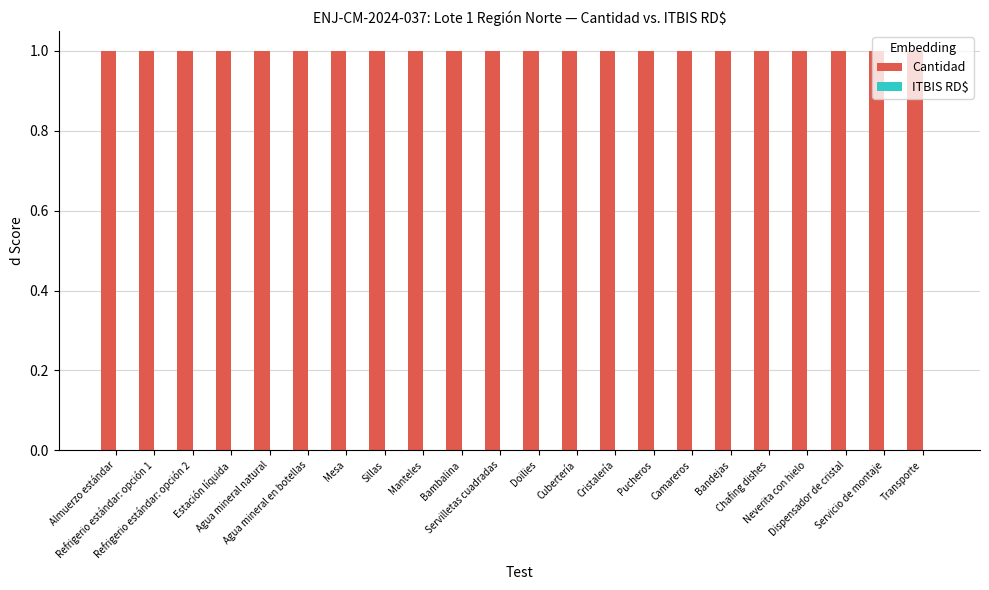

The value of Cantidad at Agua mineral en botellas is 1. True or false?

True